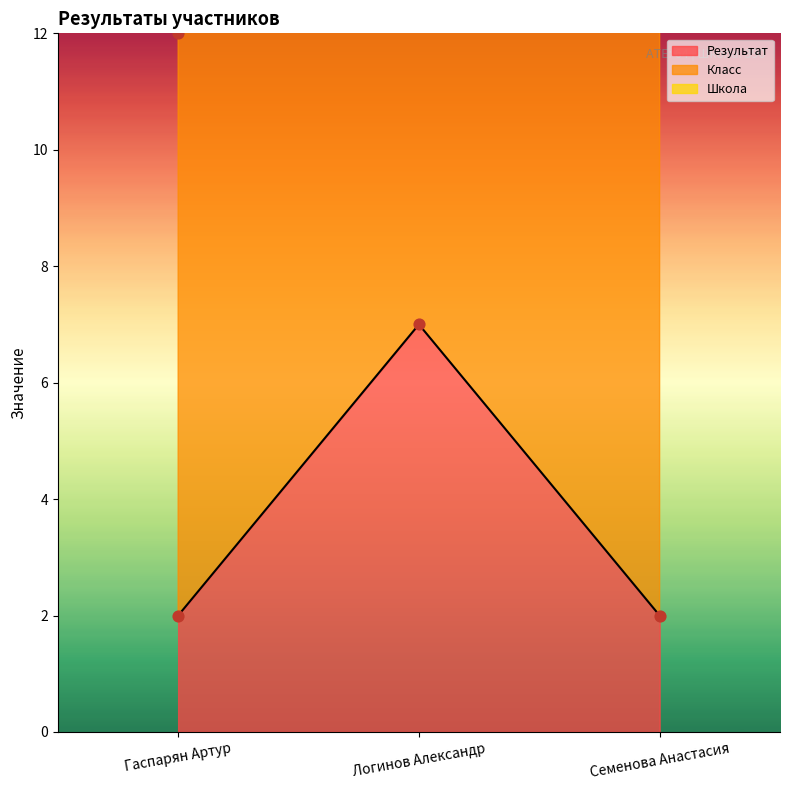

At which category is the sum across all series the highest?

Логинов Александр